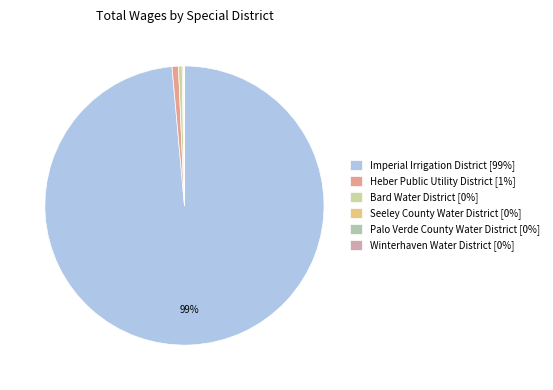

Which category has the smallest portion of the pie?

Winterhaven Water District